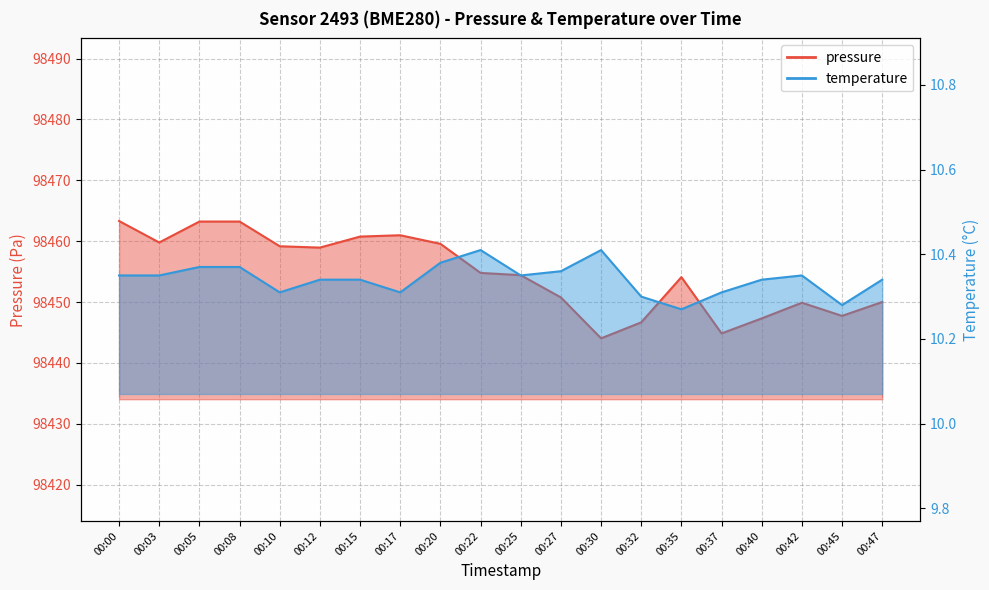

Is it true that pressure equals 22265.2 at 00:05?

False